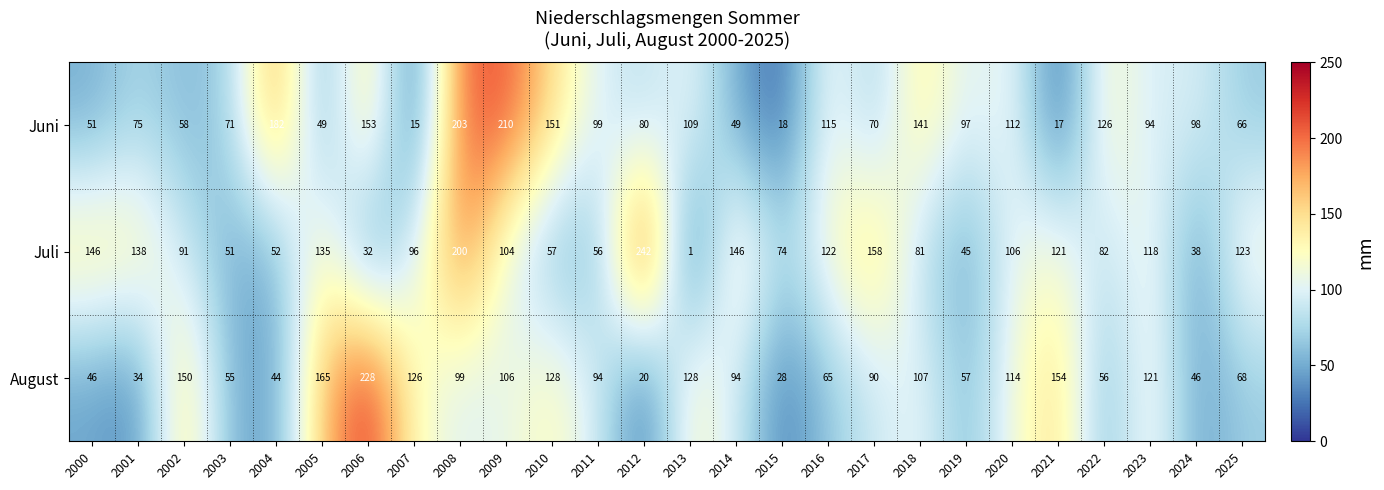

At which category does the chart reach its minimum across all series?

2013